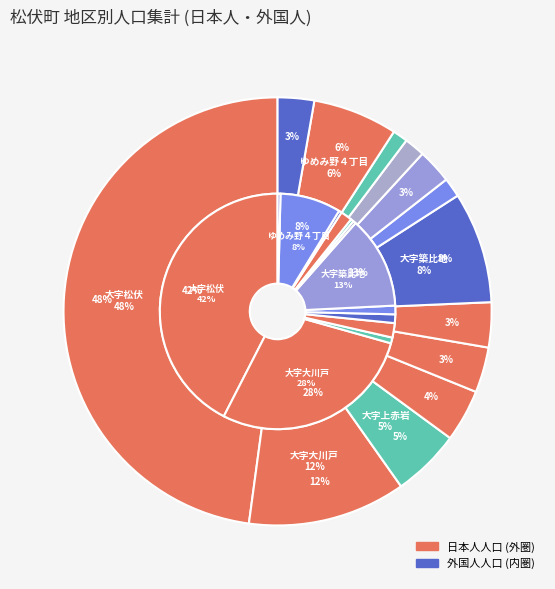

How many segments does this pie chart have?

13